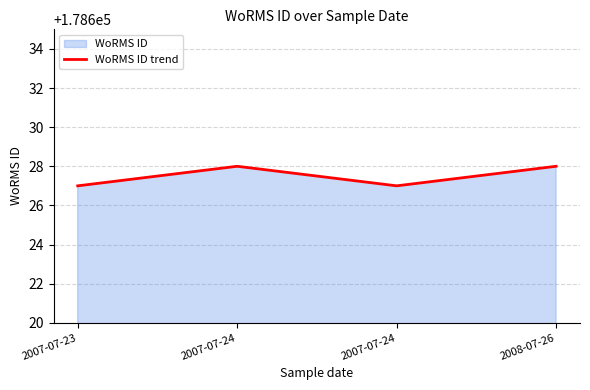

Which has a higher value, 2007-07-24 or 2007-07-23?

2007-07-24